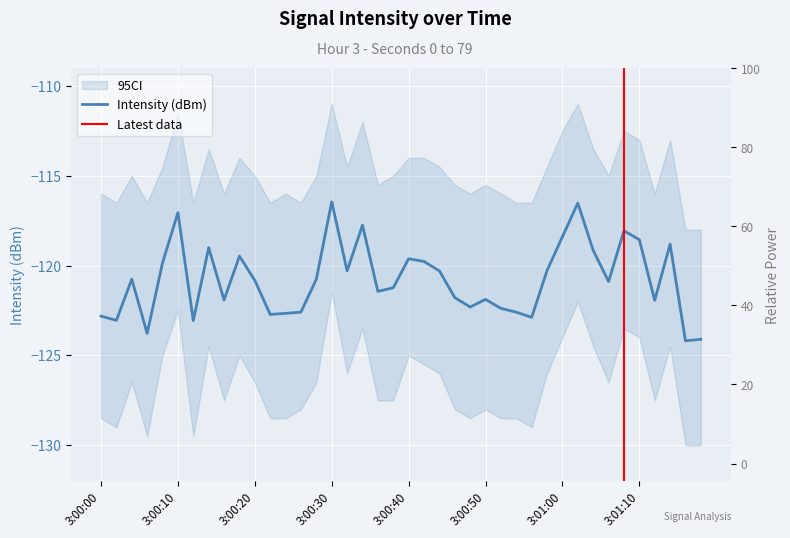

How many points are lower than both their immediate neighbors (excluding endpoints)?

12